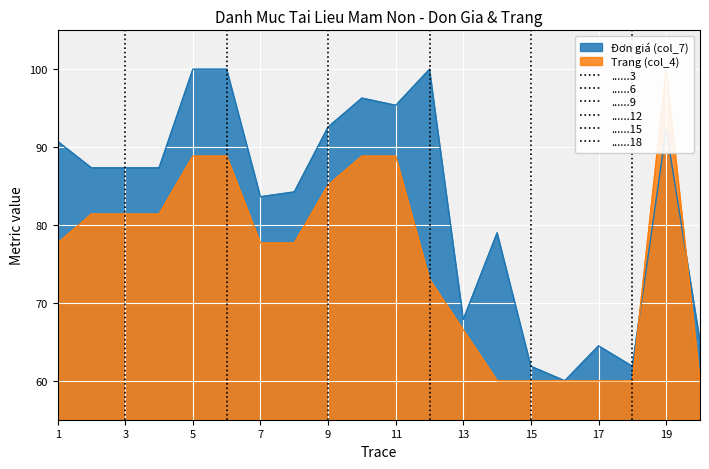

Which series has the largest range (max minus min)?

Đơn giá (col_7)